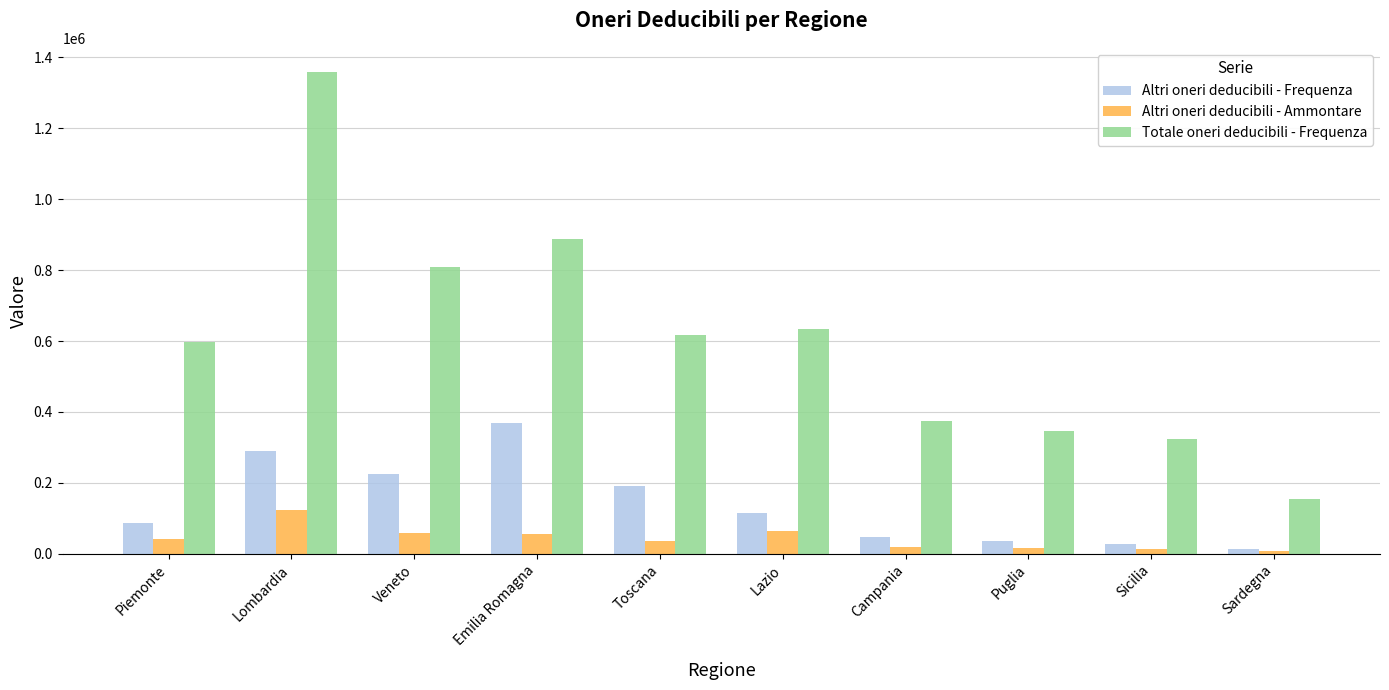

How many values in the Totale oneri deducibili - Frequenza series are below 617658?

5